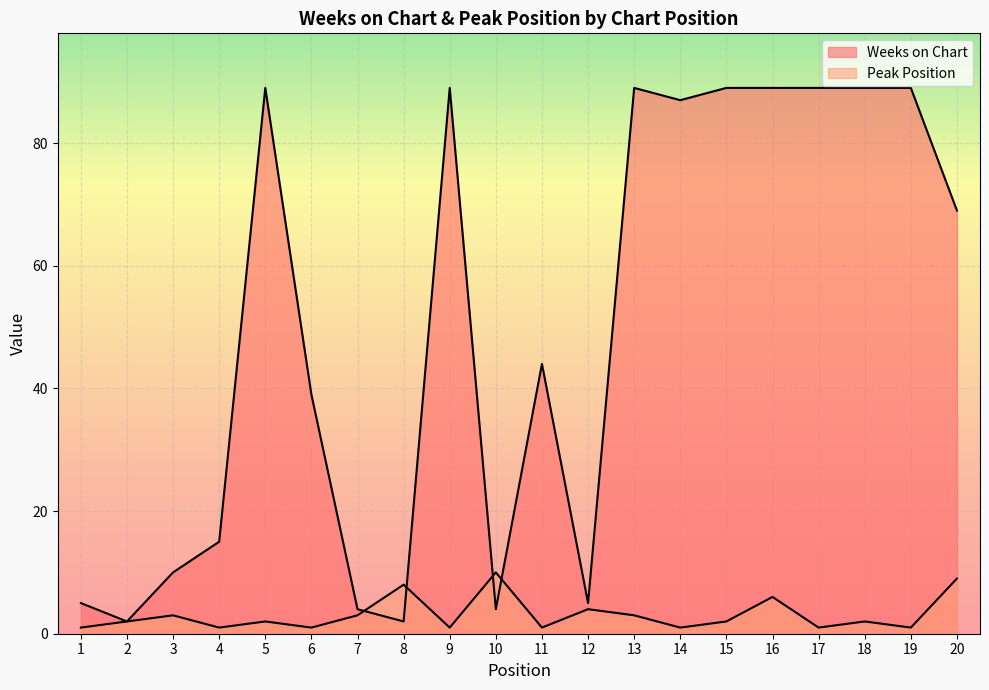

Reading left to right, list all the values displayed in this chart.

Weeks on Chart: 5	2	10	15	89	39	4	2	89	4	44	5	89	87	89	89	89	89	89	69
Peak Position: 1	2	3	1	2	1	3	8	1	10	1	4	3	1	2	6	1	2	1	9